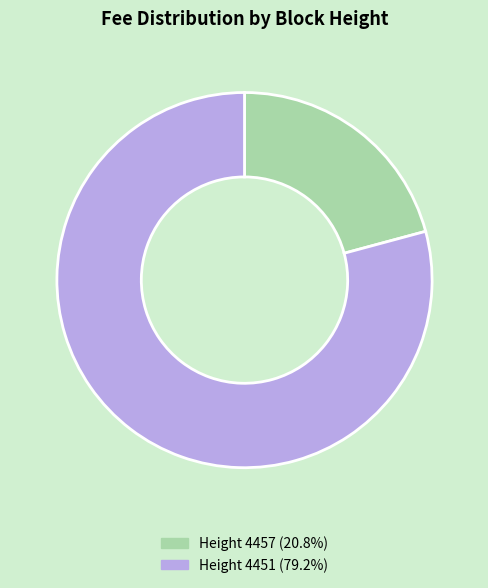

Do Height 4457 (20.8%) and Height 4451 (79.2%) together represent more than half of the pie?

Yes